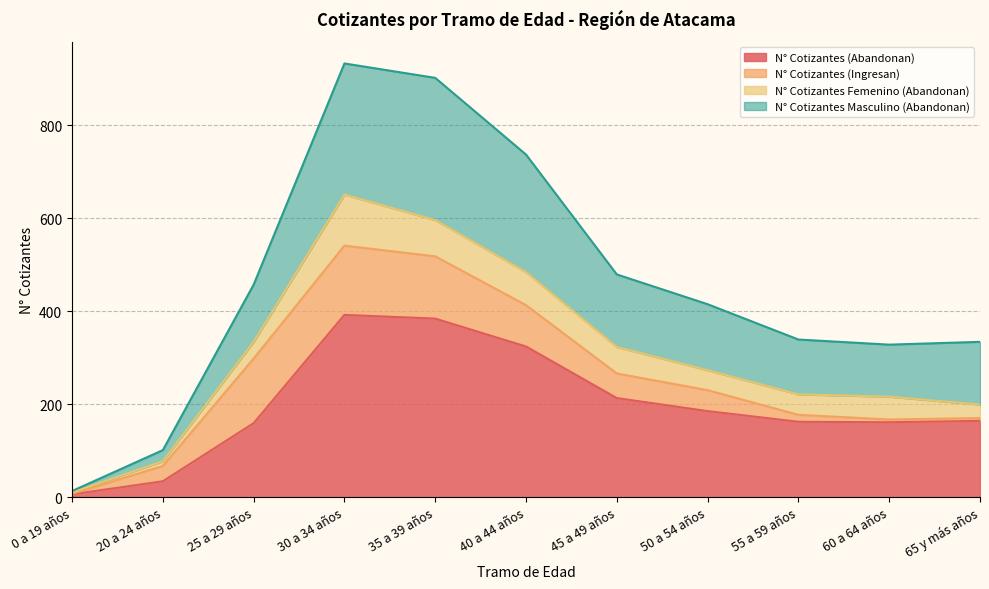

What are all the series names shown in the legend?

N° Cotizantes (Abandonan), N° Cotizantes (Ingresan), N° Cotizantes Femenino (Abandonan), N° Cotizantes Masculino (Abandonan)